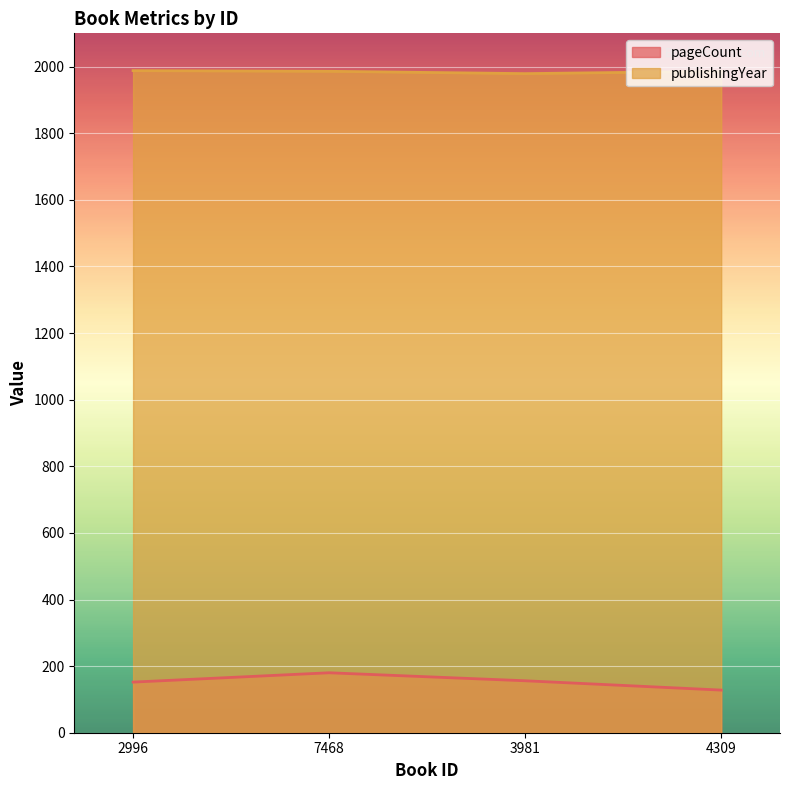

What position from the left is 3981?

3